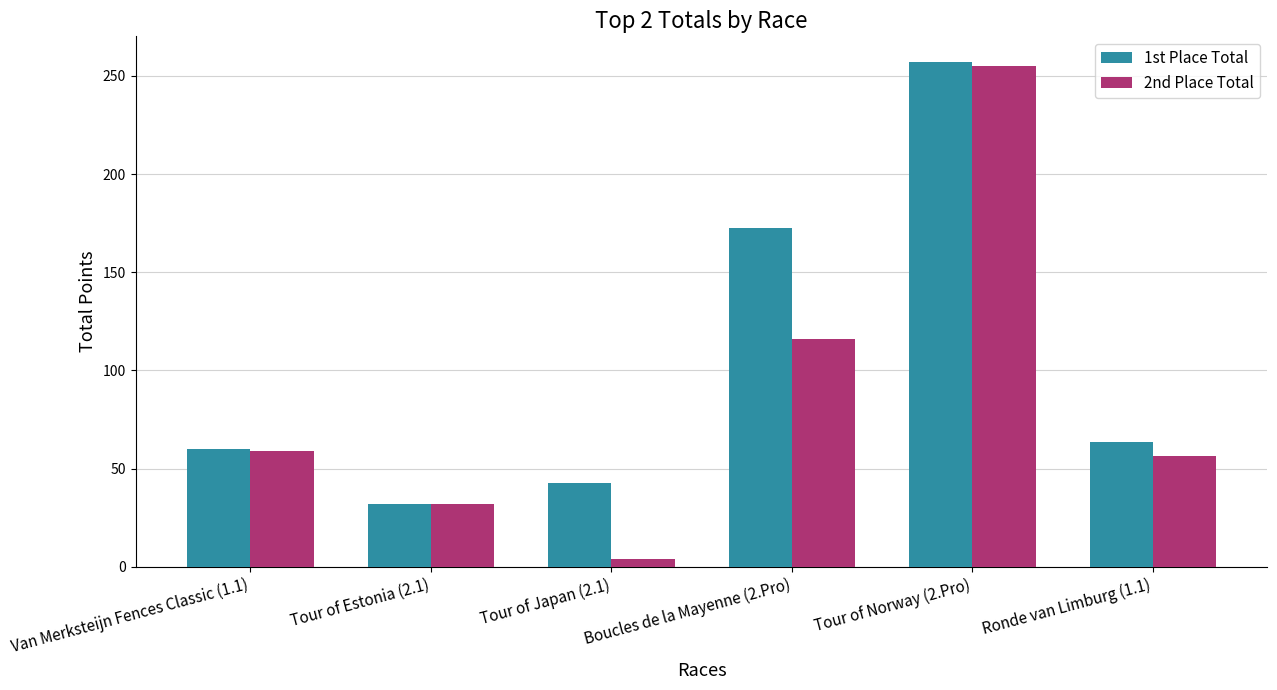

Which category has the lowest value across all series?

Tour of Japan (2.1)